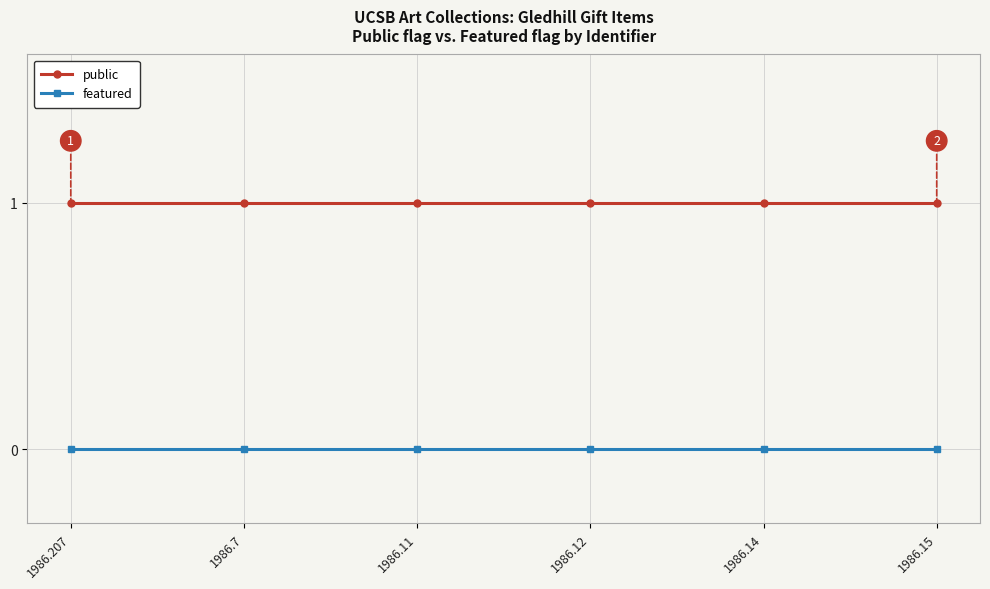

What is the sum of all public values?

6